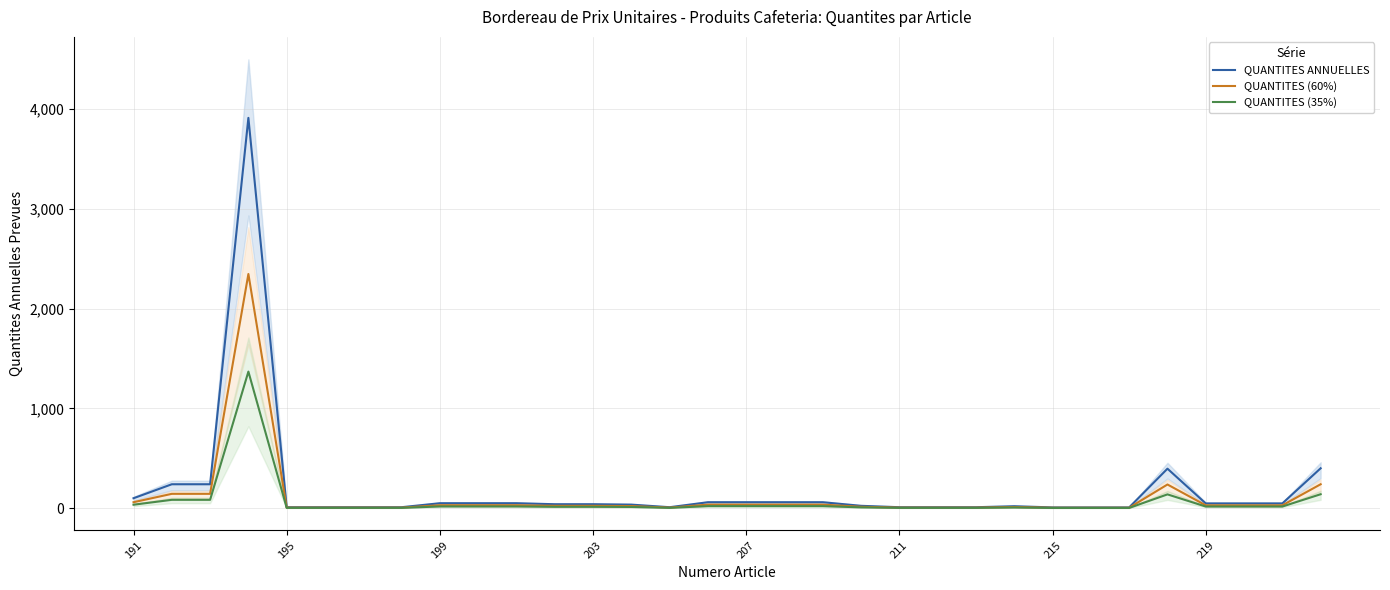

Does the chart have visible grid lines?

Yes